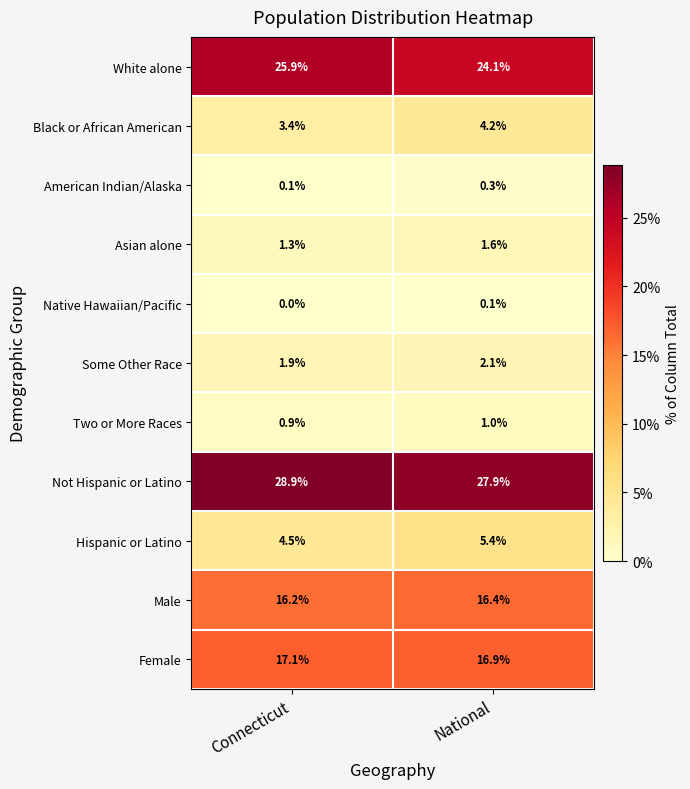

What is the sum of the Male values at National and Connecticut?

32.6